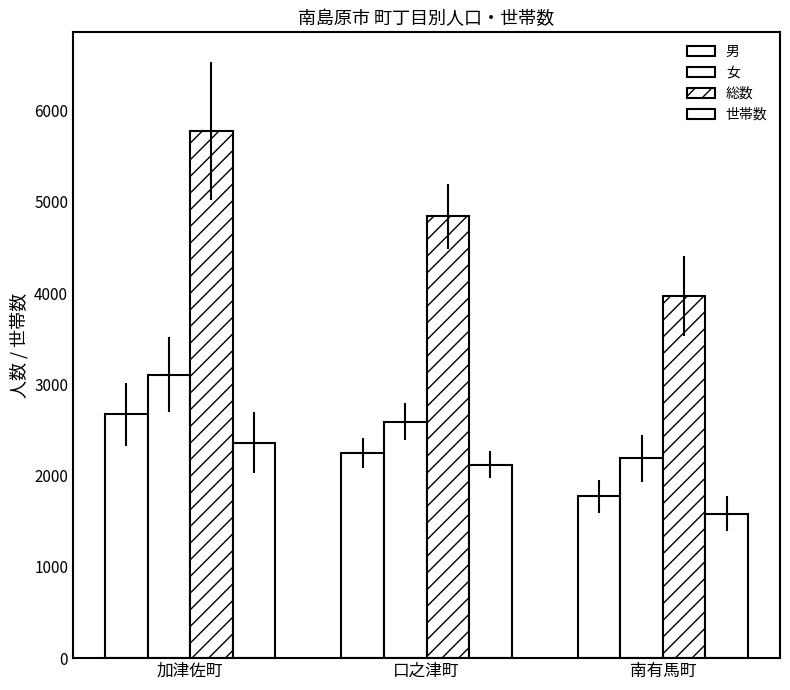

What is the label of the 1st bar from the right?

南有馬町